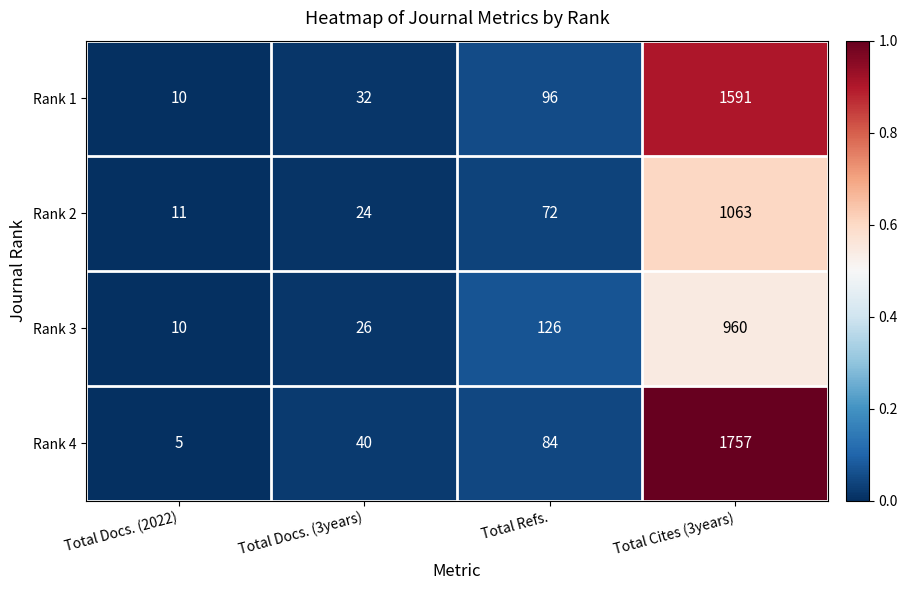

Is it true that Rank 1 equals 165 at Total Refs.?

False